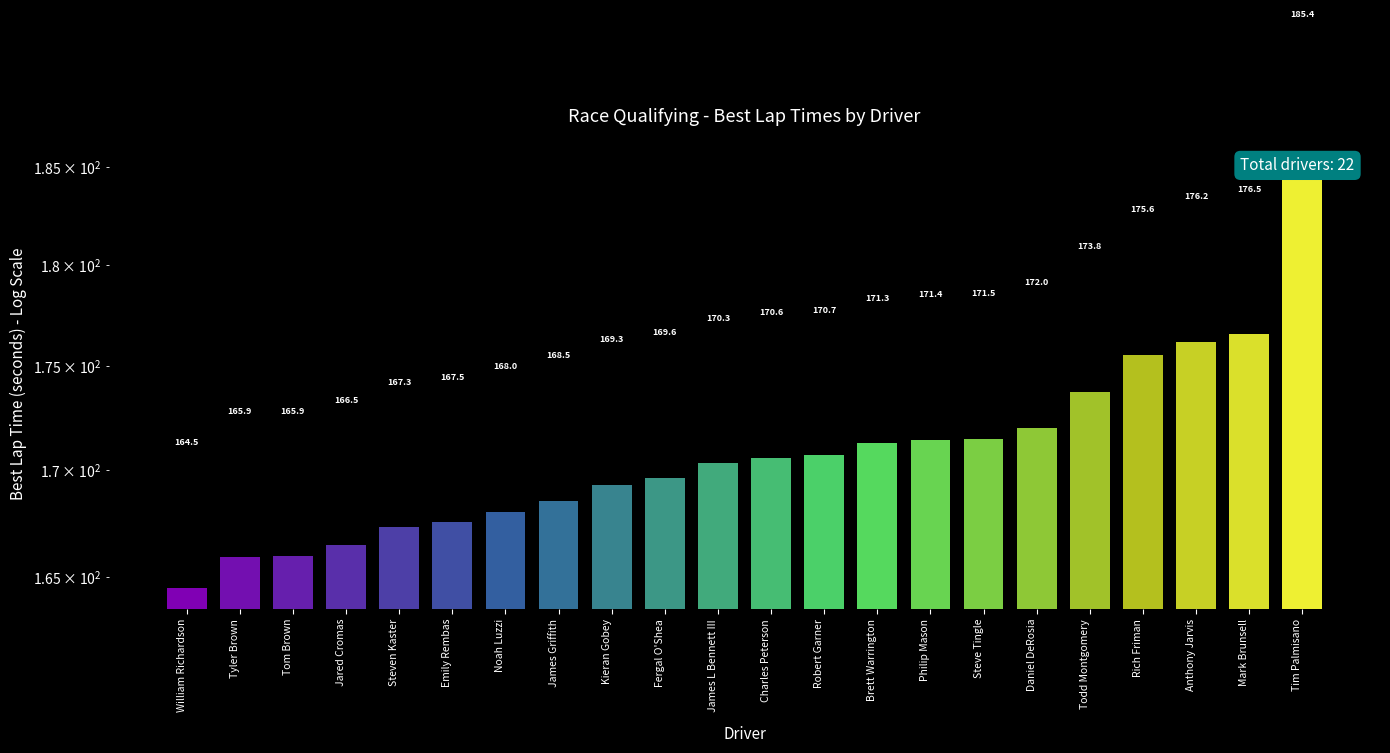

What is the change in value from Robert Garner to Tim Palmisano?

+14.7